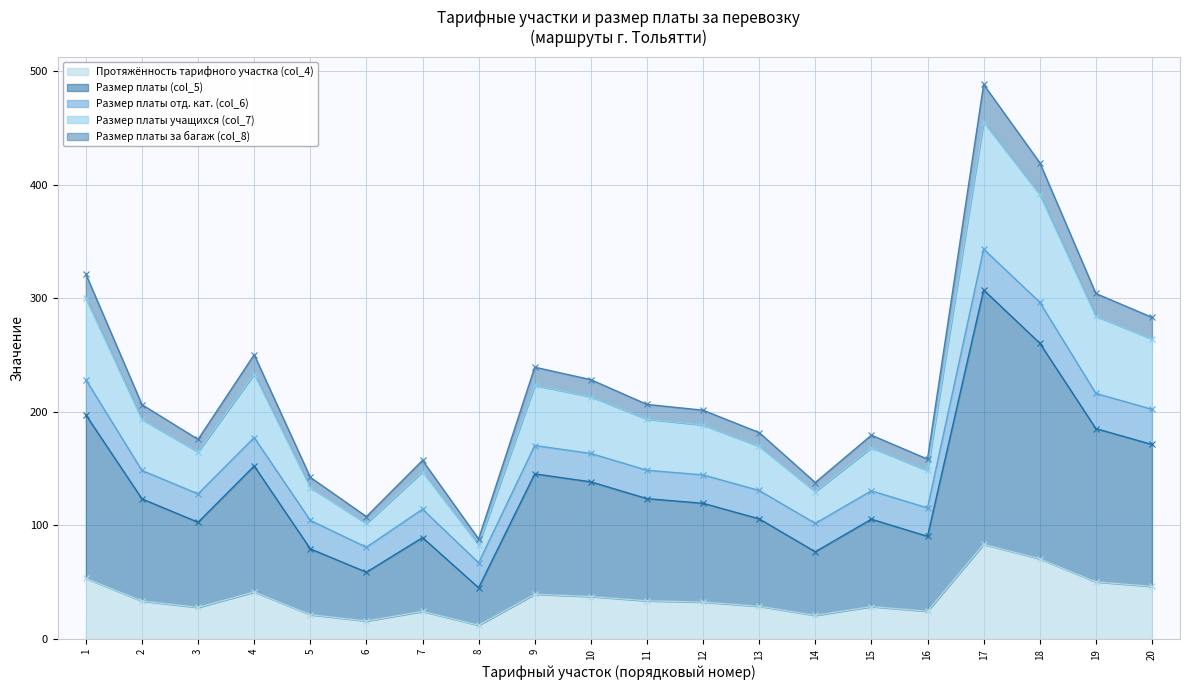

What is the highest value of the Протяжённость тарифного участка (col_4) series?

83.4